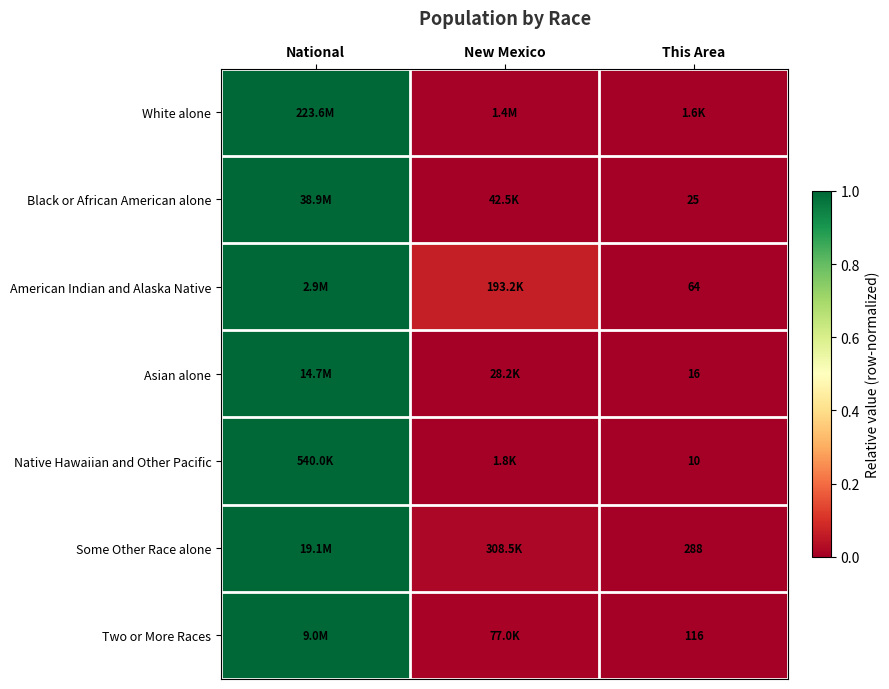

Which has a higher value, National or New Mexico?

National